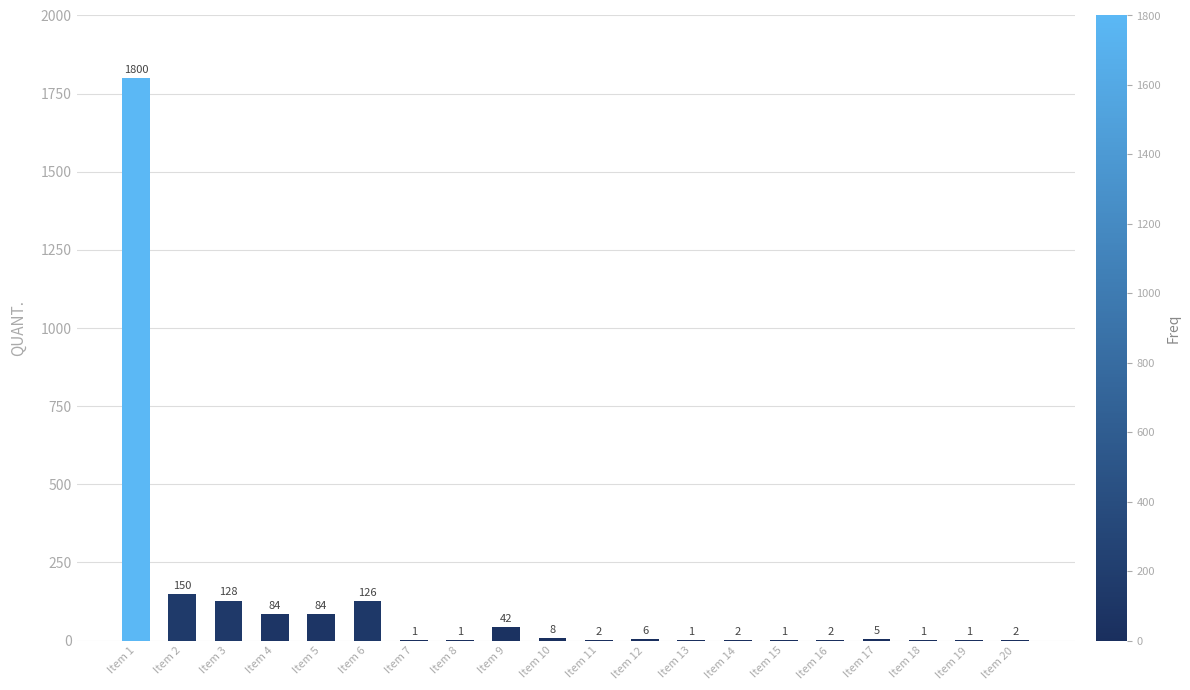

True or false: the data shows 1 at Item 19.

True